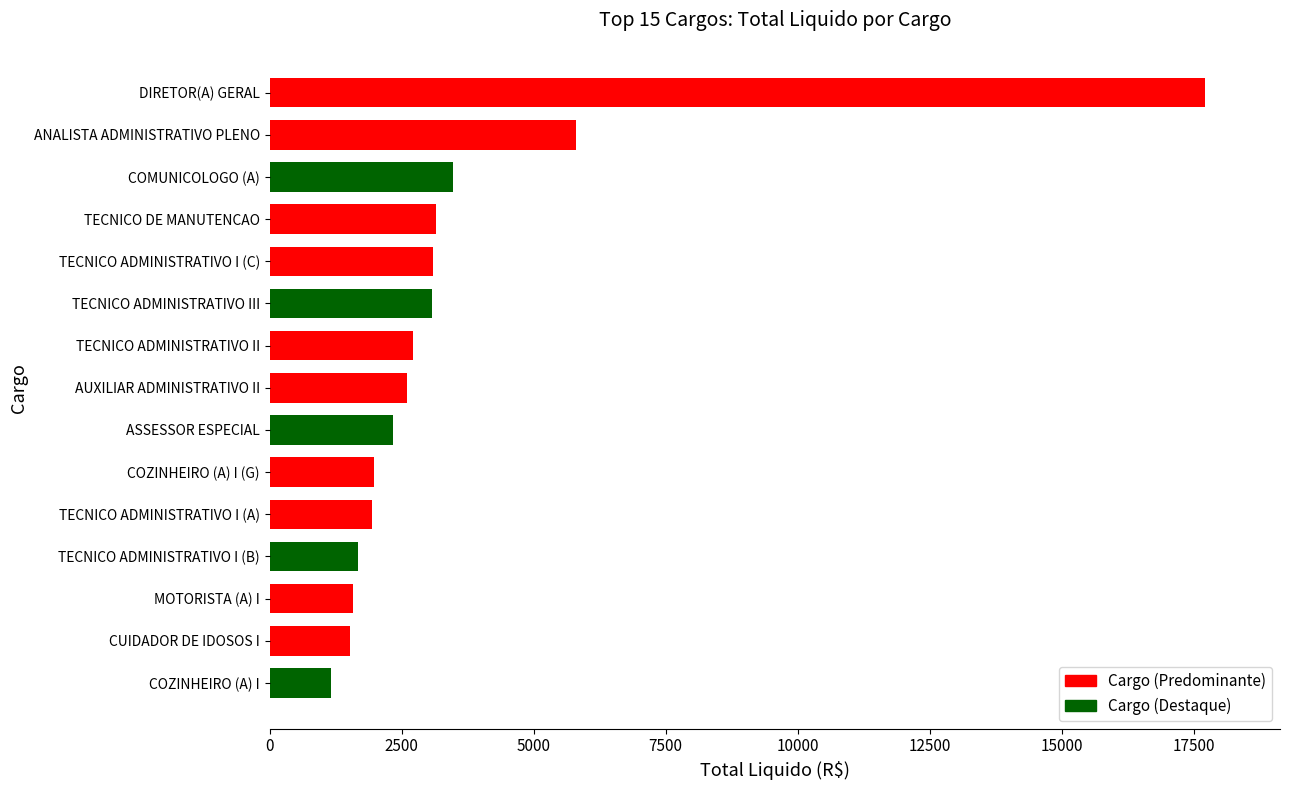

Is it true that the value at AUXILIAR ADMINISTRATIVO II is 4639.9?

False